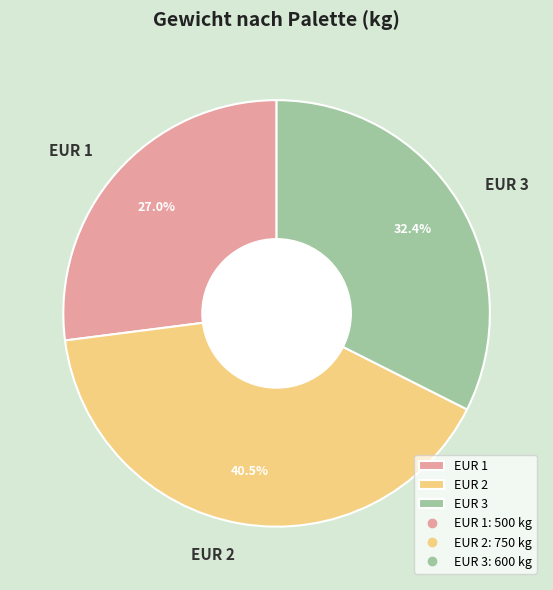

Rank the categories by value from lowest to highest.

EUR 1, EUR 3, EUR 2